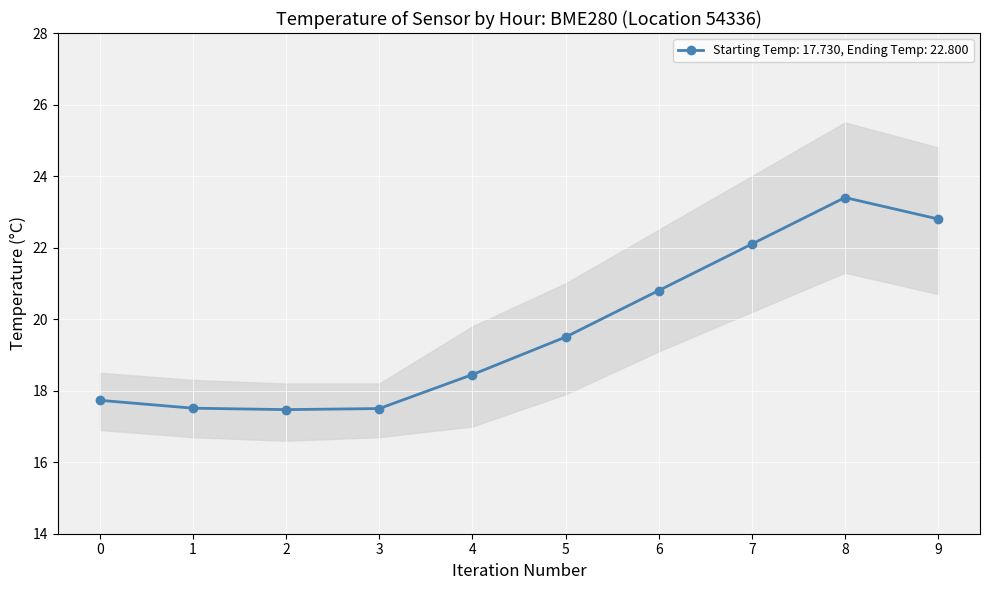

What is the maximum value for Starting Temp: 17.730, Ending Temp: 22.800?

23.4